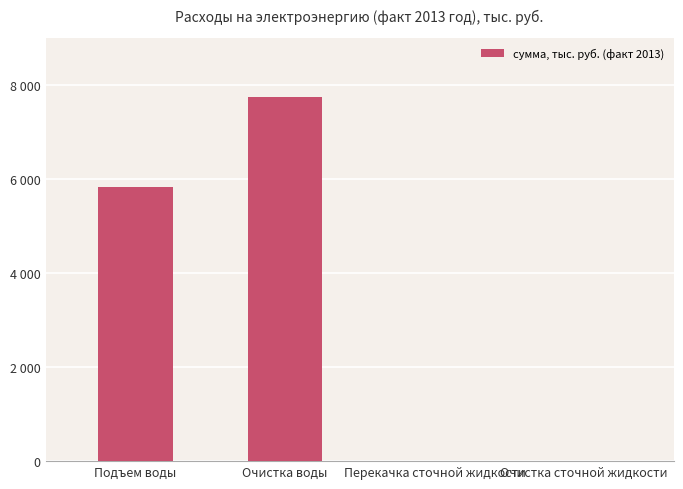

Rank the categories by value from highest to lowest.

Очистка воды, Подъем воды, Перекачка сточной жидкости, Очистка сточной жидкости